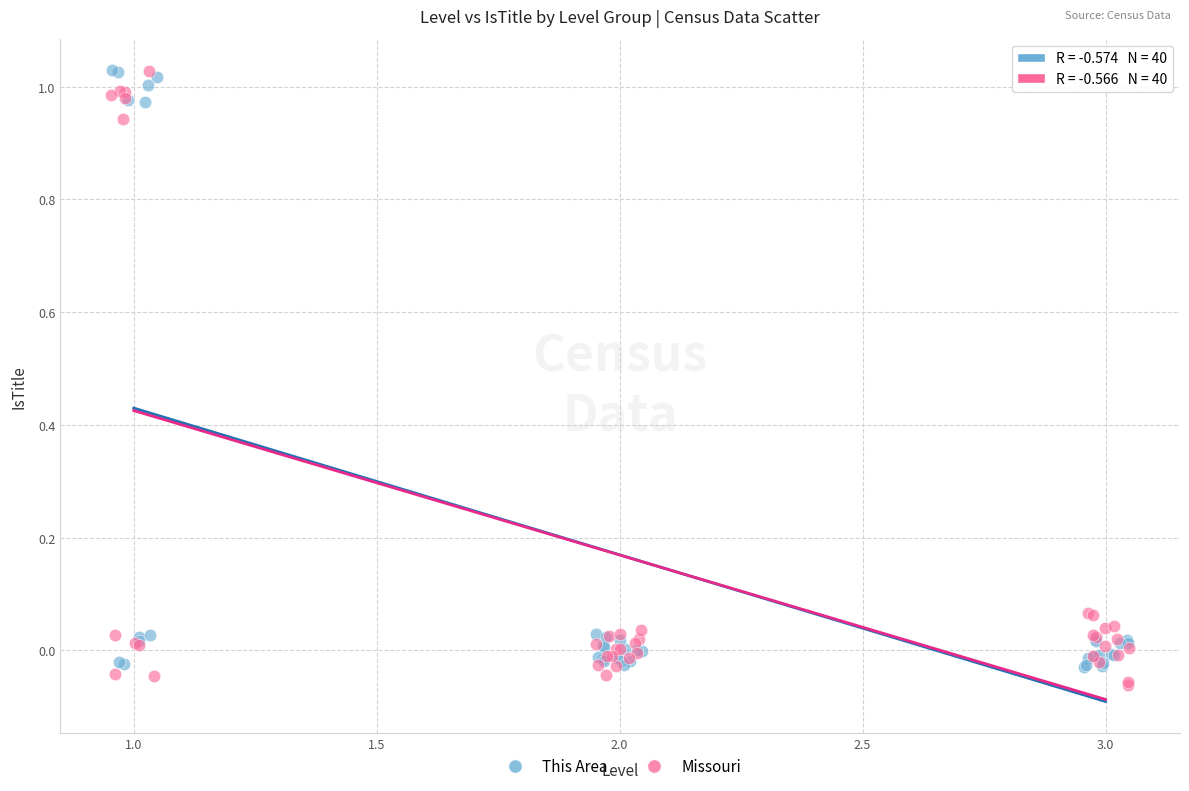

Which series reaches the minimum Y coordinate?

Missouri